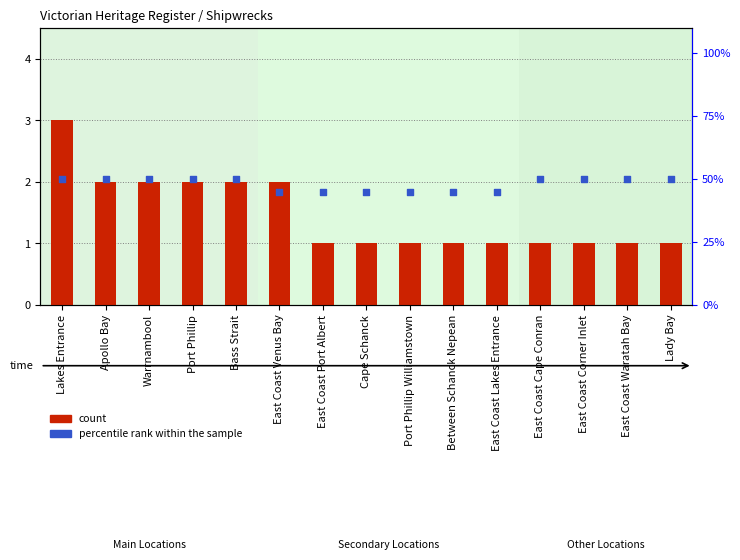

Which series contains the lowest Y value?

count